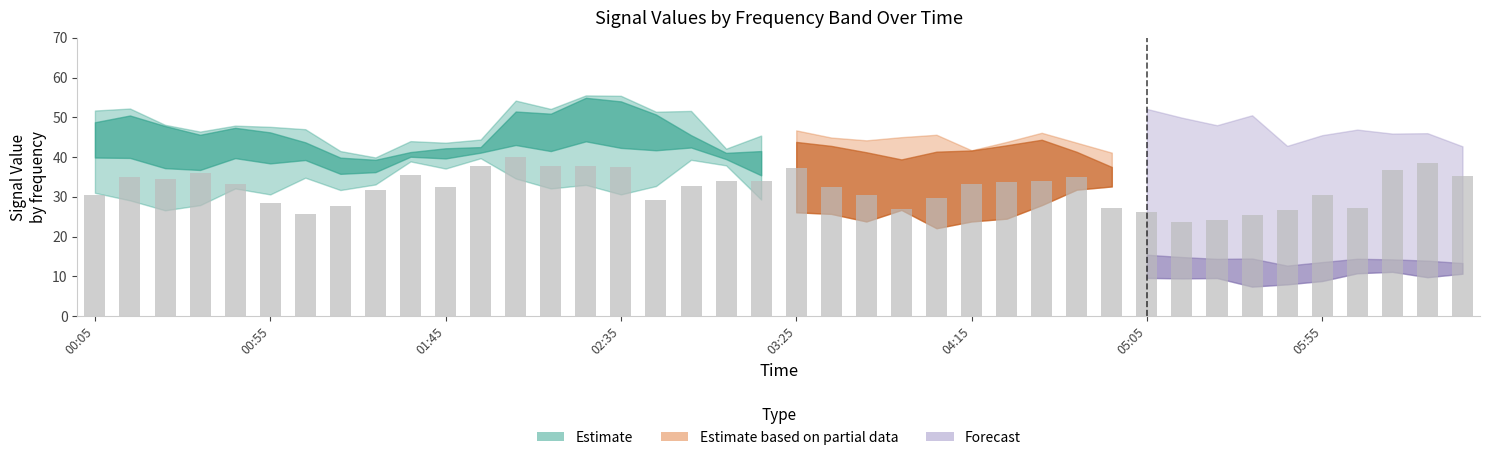

What is the greatest value displayed?

40.0